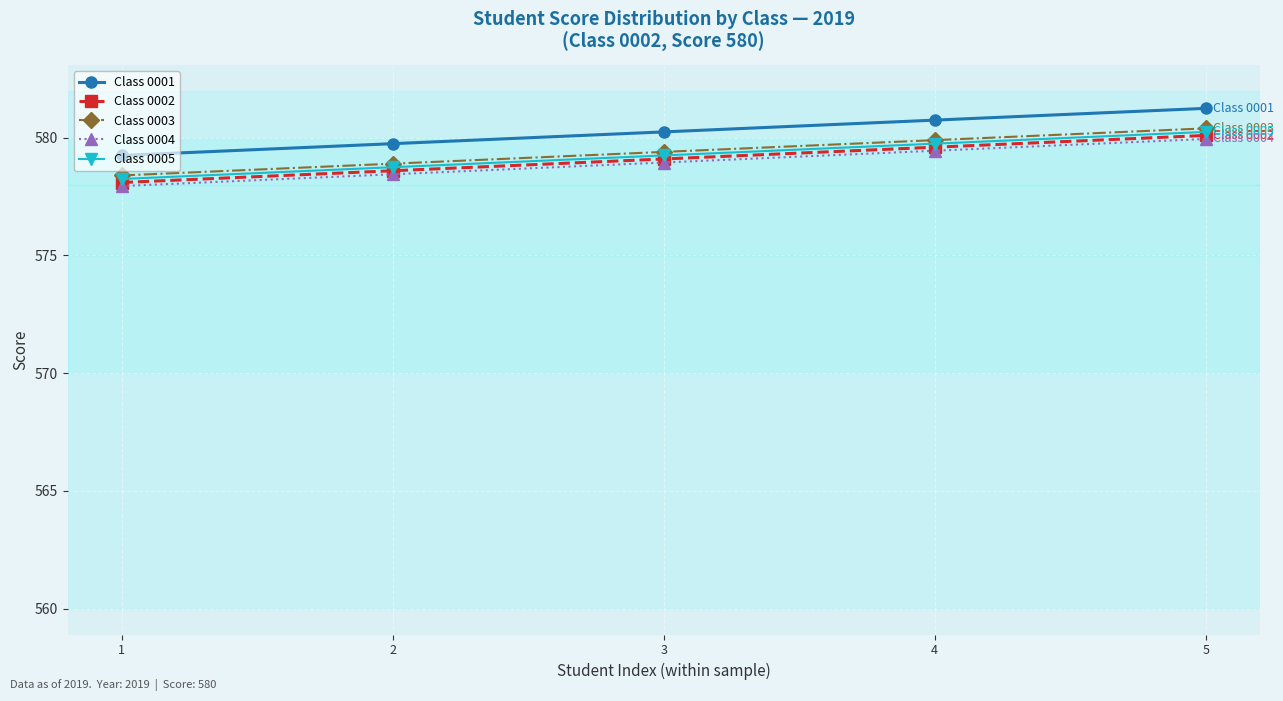

Which label corresponds to the smallest value in the chart?

1